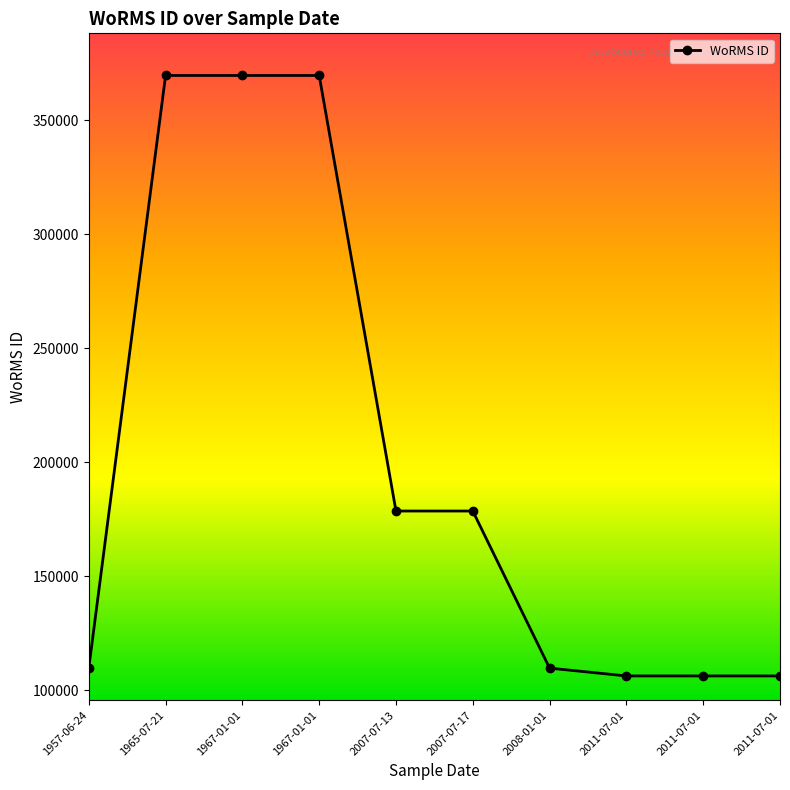

Does the chart display data point markers on the line(s)?

Yes